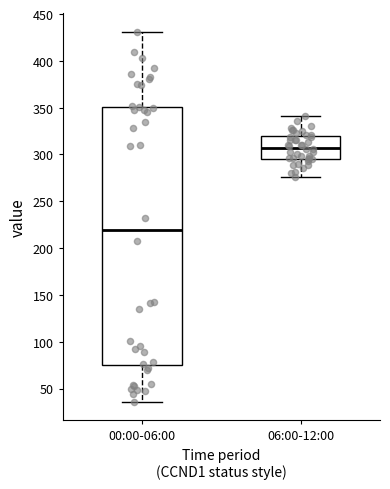

Reading left to right, transcribe this box plot: for each box, give where its median line is, the range the box spans, and where its two whiskers end, as read against the y-axis. The values are not printed on the chart, so give them approximately, as read against the axis.

00:00-06:00: median 220, box 75 to 350, whiskers 35 to 430
06:00-12:00: median 305, box 295 to 320, whiskers 275 to 340